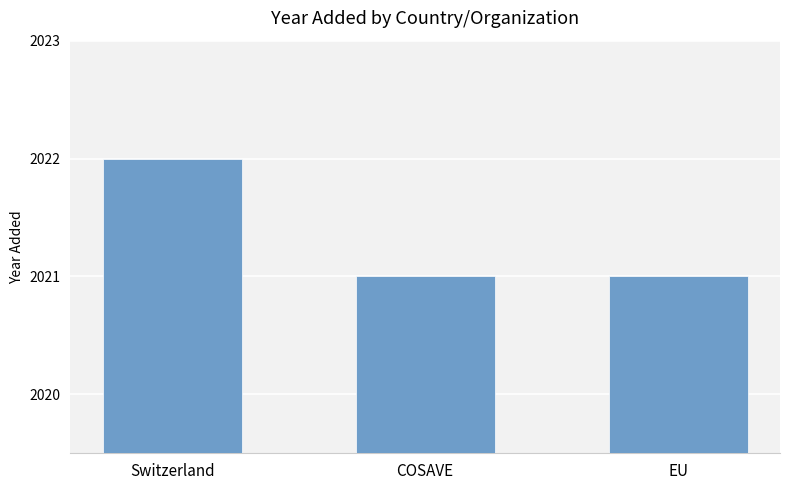

Approximately how many times larger is the value at Switzerland compared to EU?

1.0